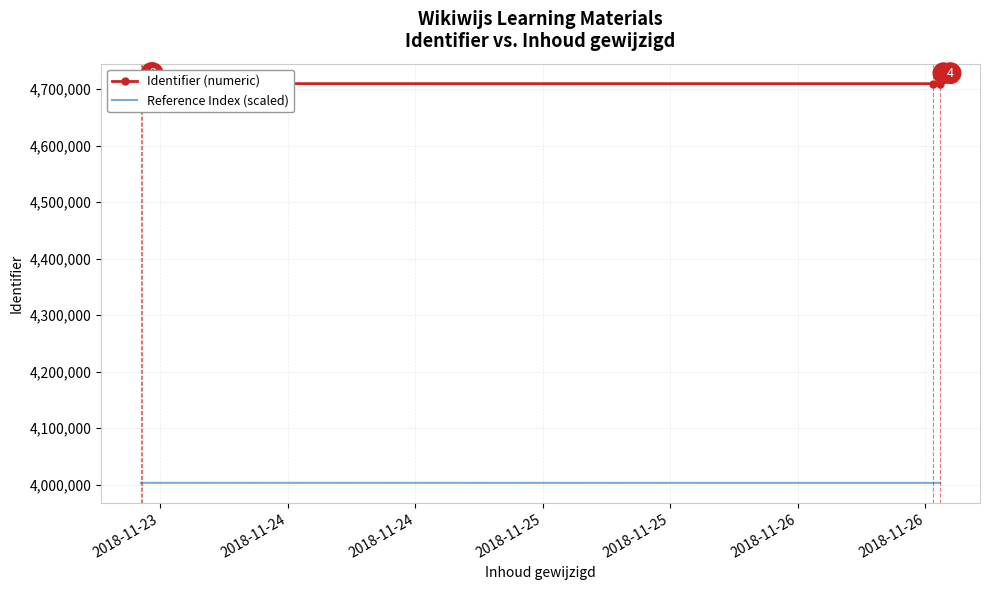

At how many categories does at least one series exceed 4261711?

4